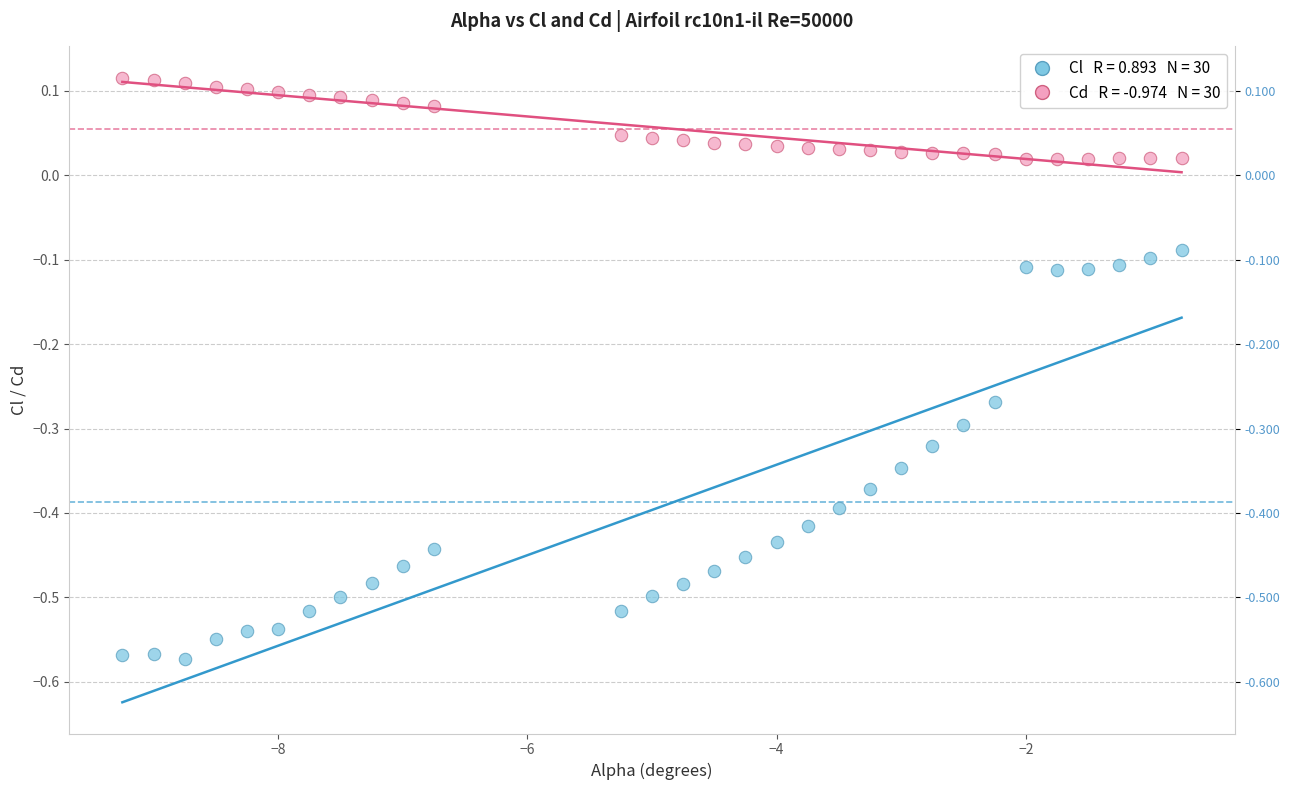

Across all data points, what is the range of X values (max minus min)?

8.5